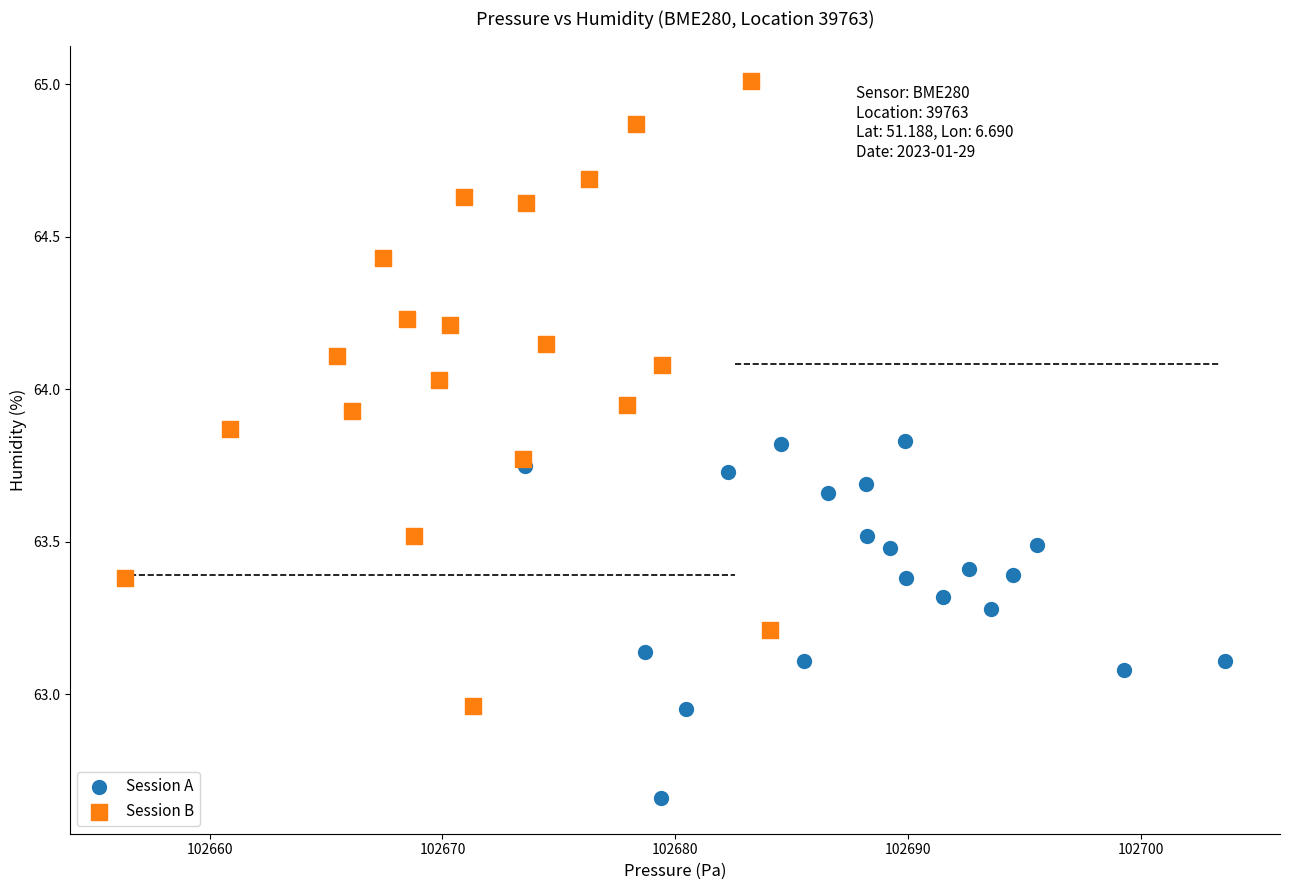

Which series contains the highest Y value?

Session B